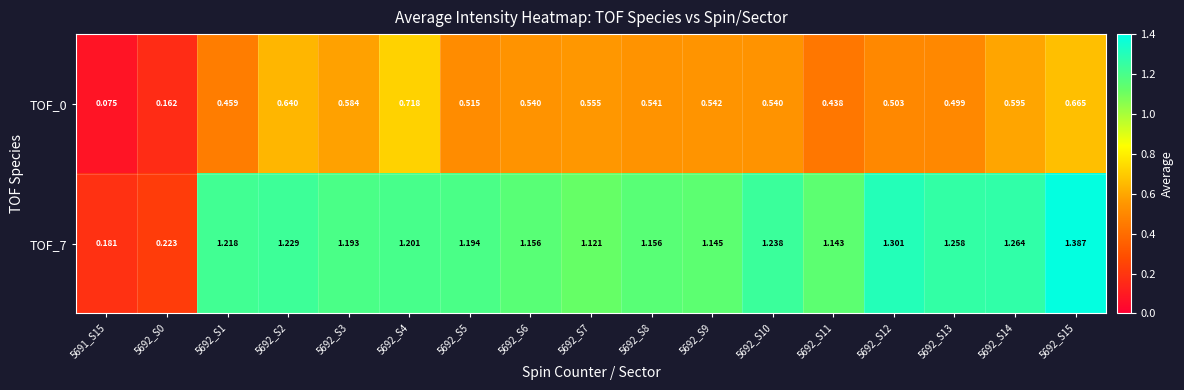

Is the value of TOF_0 at 5692_S8 greater than the value of TOF_7 at 5692_S12?

No